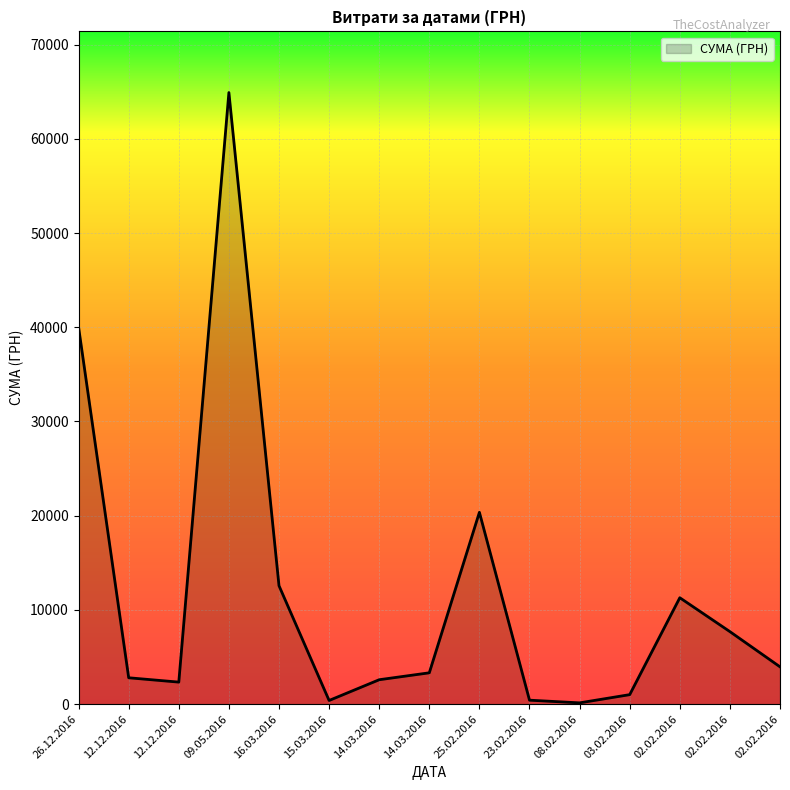

What is the sum of all values?

173796.9